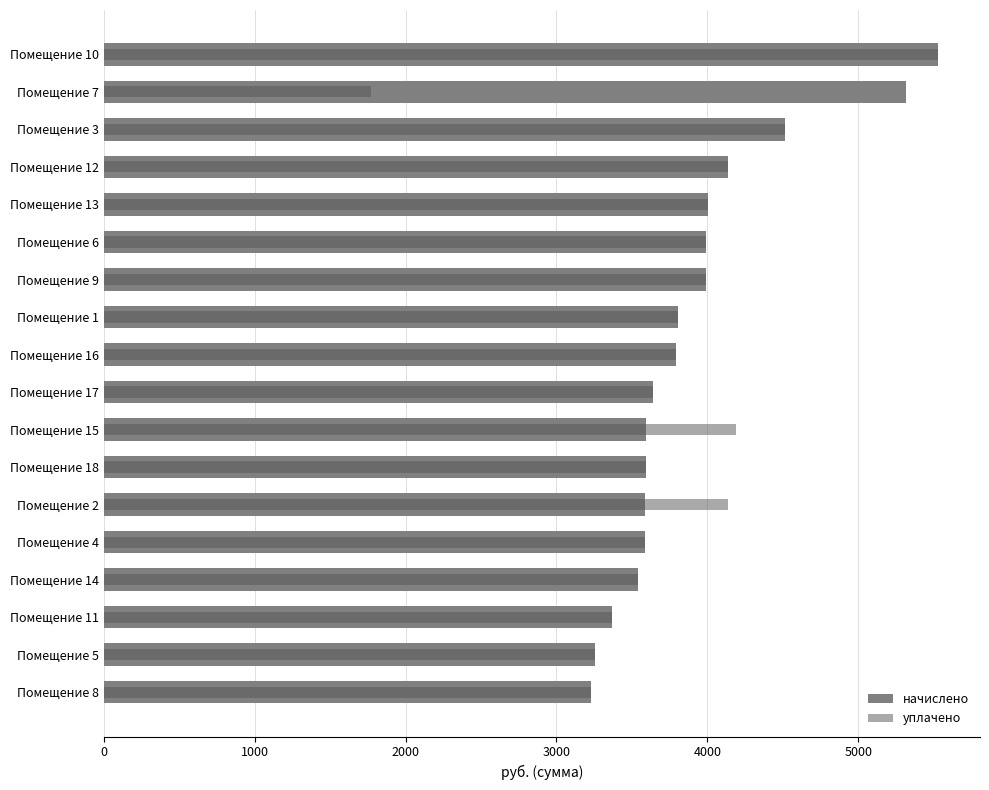

Is the value of уплачено at Помещение 3 greater than the value of начислено at Помещение 5?

Yes